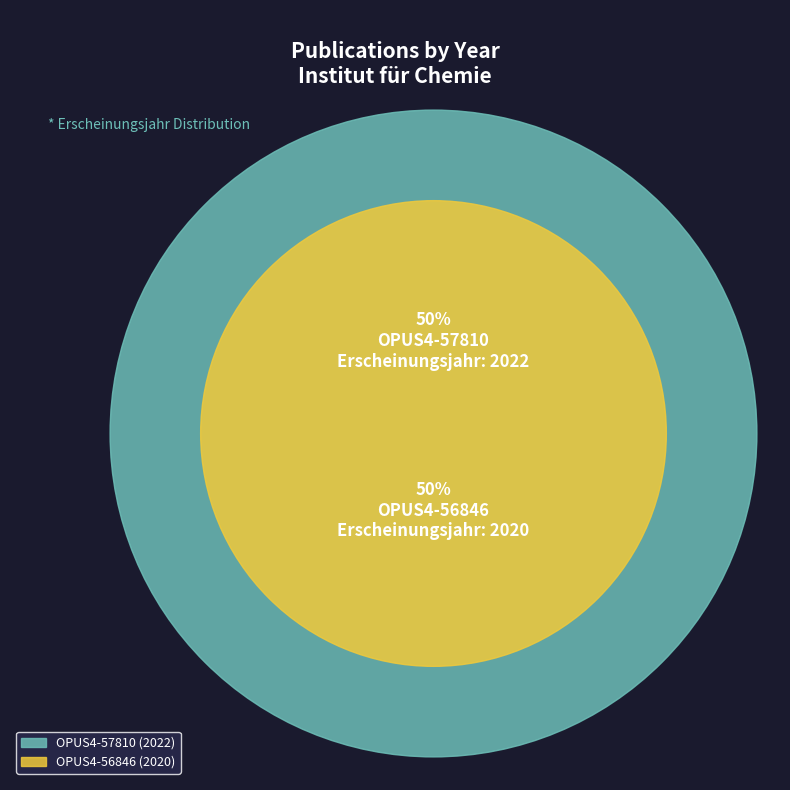

What is the change in value from OPUS4-57810 to OPUS4-56846?

-2